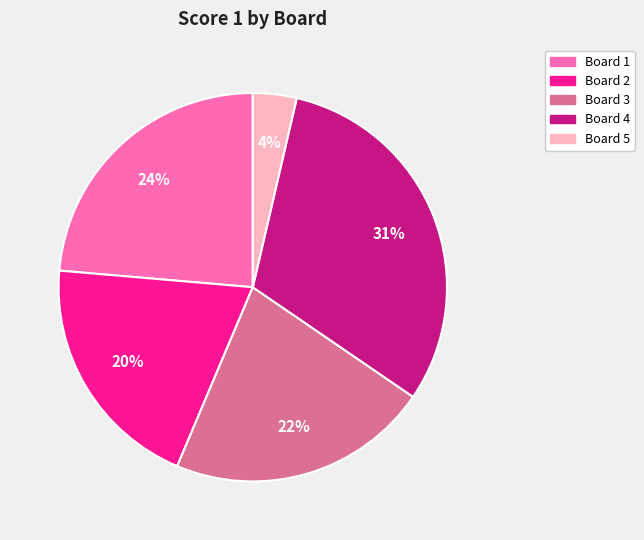

Which slice is the smallest?

Board 5